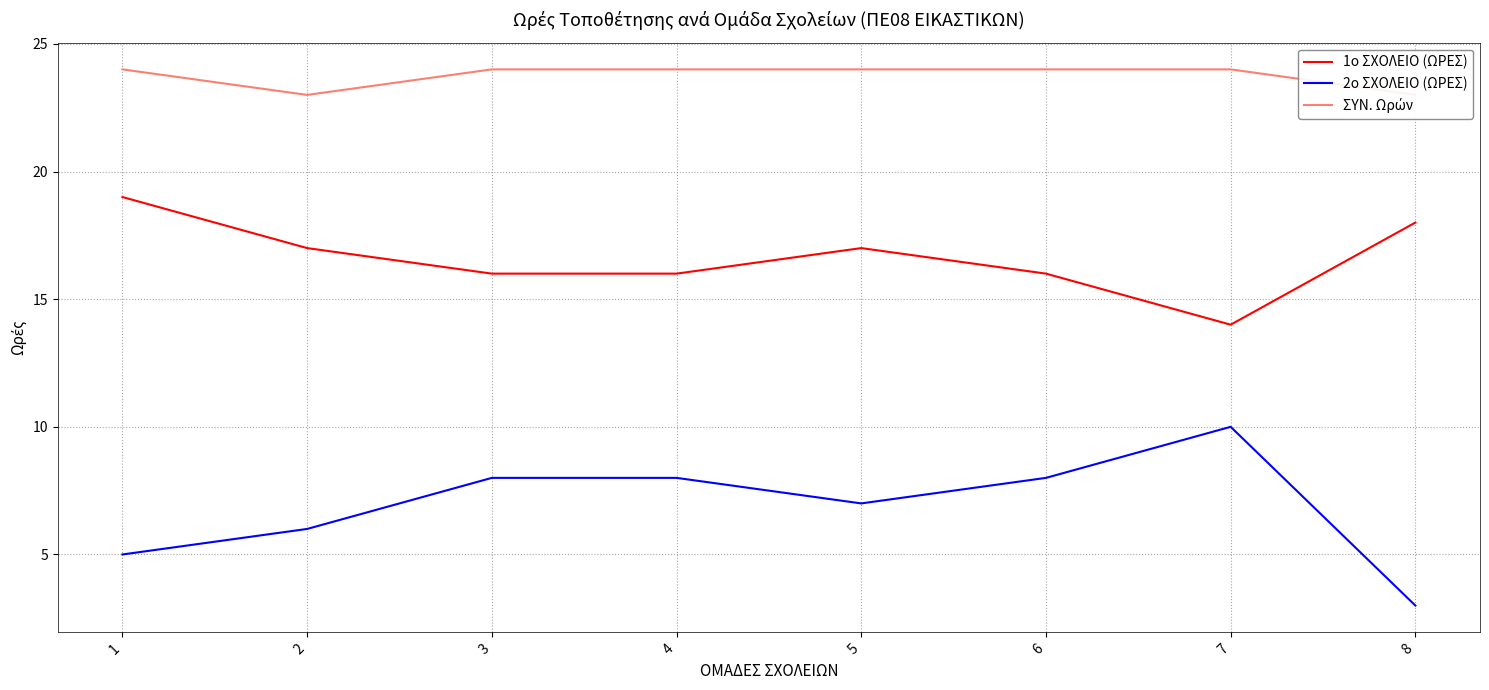

True or false: 1ο ΣΧΟΛΕΙΟ (ΩΡΕΣ) has a value of 16 at 4.

True